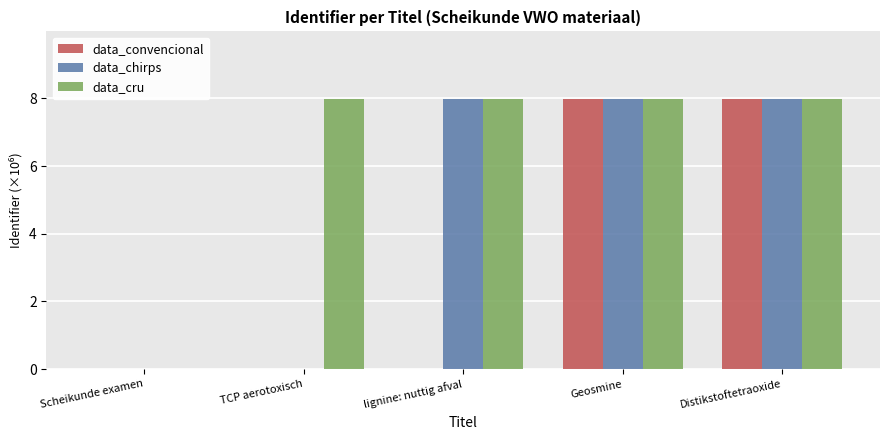

How many series are shown in this chart?

3